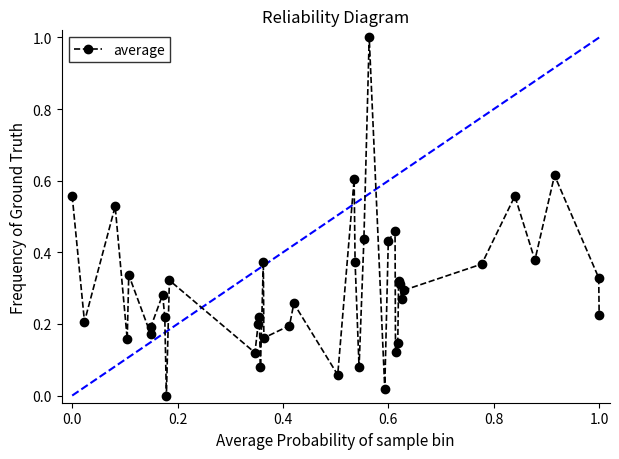

What is the difference between the maximum and minimum values?

1.0